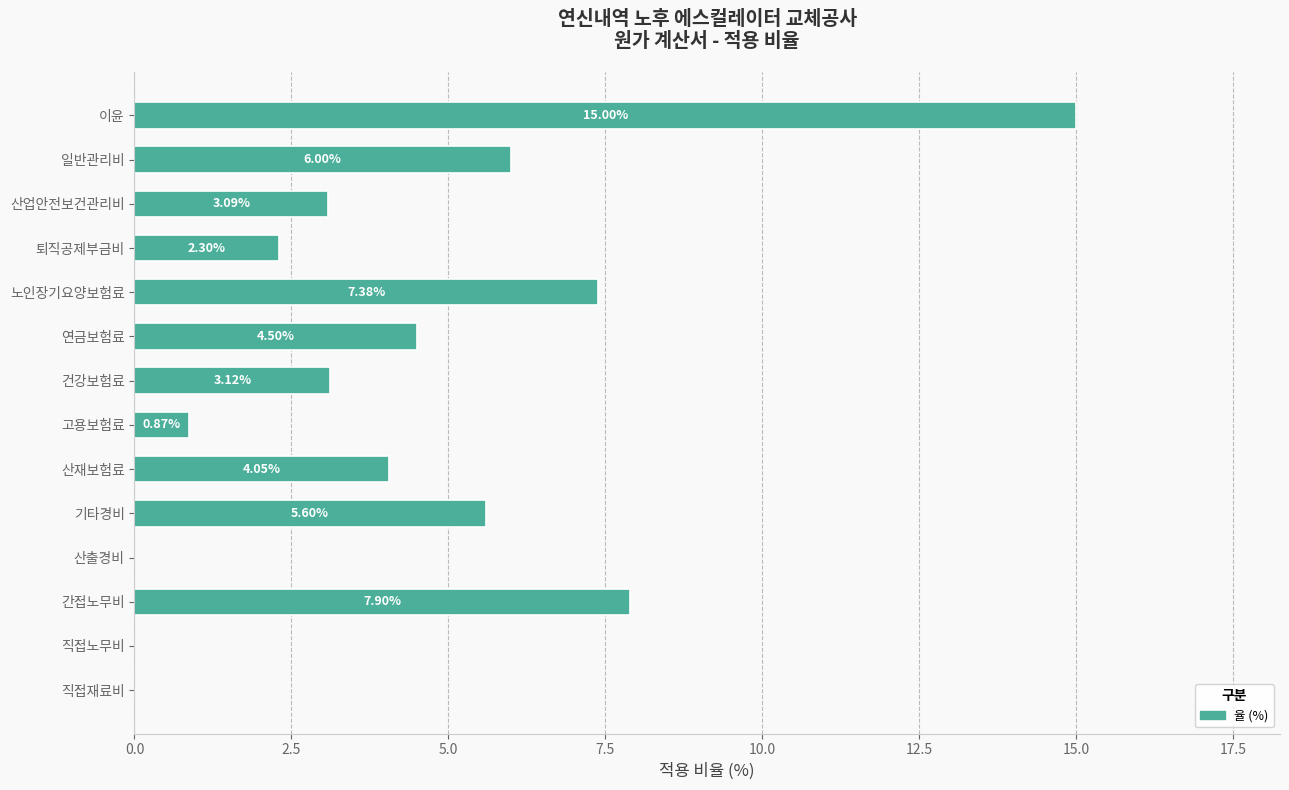

What is the sum of the values at 연금보험료 and 간접노무비?

12.4